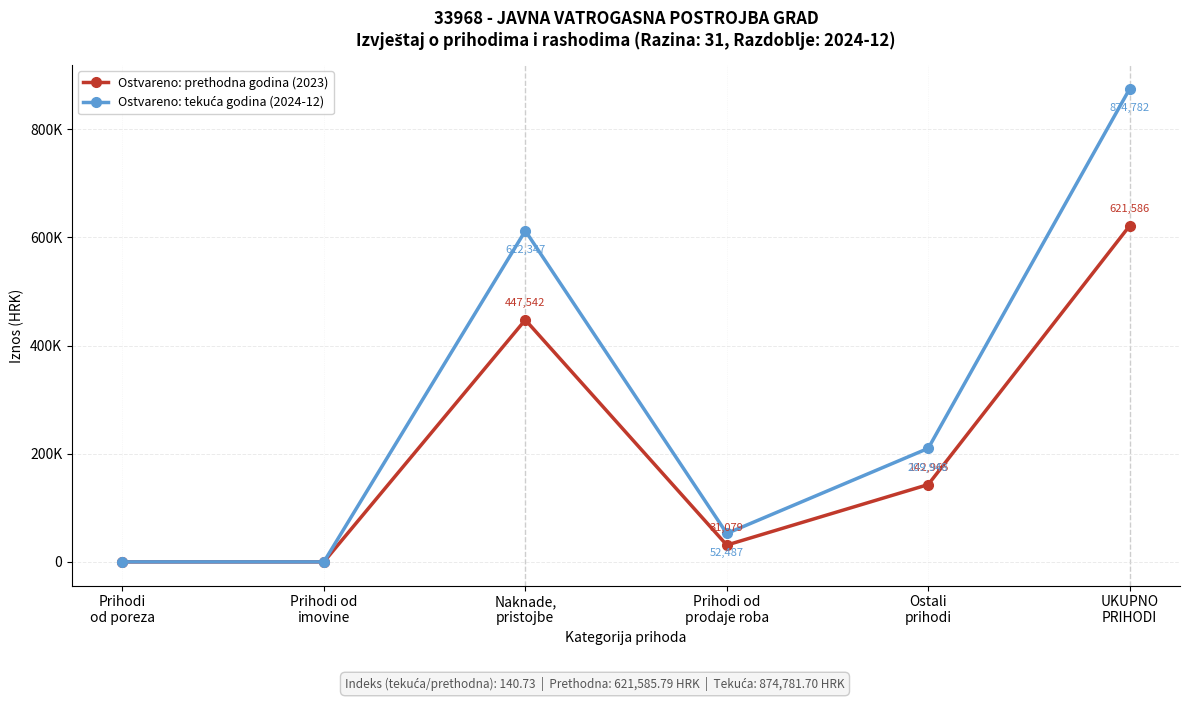

At how many categories does at least one series exceed 485859?

2